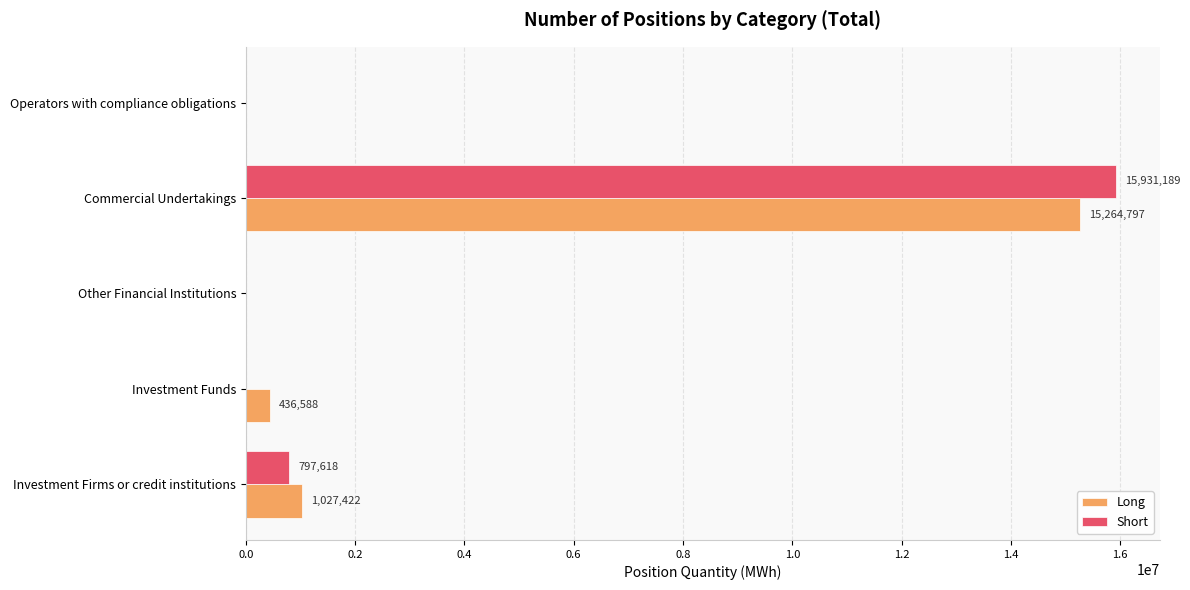

Is the value of Short at Operators with compliance obligations greater than the value of Long at Commercial Undertakings?

No